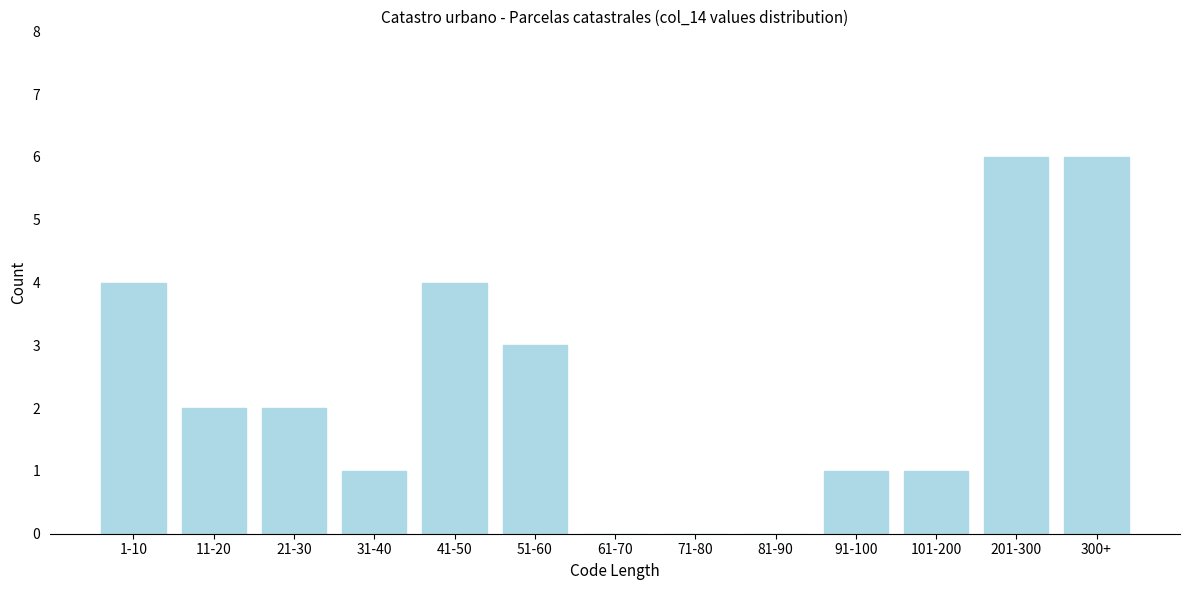

Reading right to left, transcribe all the data shown in this chart.

300+=6	201-300=6	101-200=1	91-100=1	81-90=0	71-80=0	61-70=0	51-60=3	41-50=4	31-40=1	21-30=2	11-20=2	1-10=4